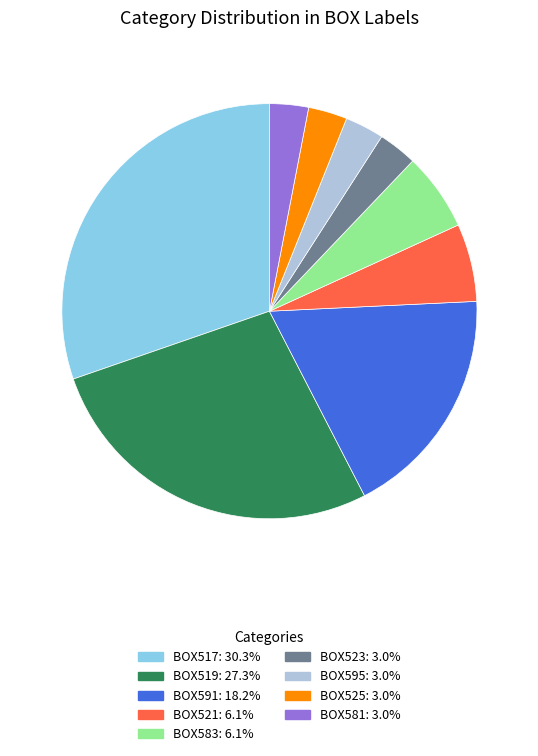

Approximately how many times larger is the value at BOX519 compared to BOX523?

9.0